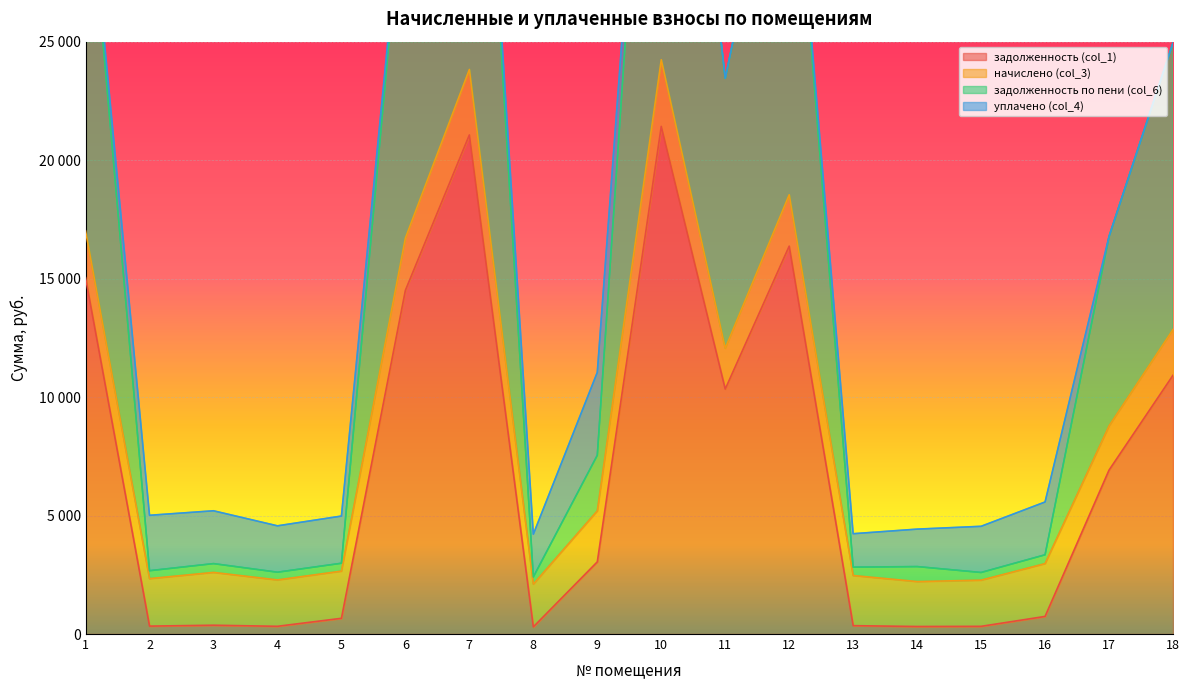

What is the average value of the задолженность по пени (col_6) series?

16354.7